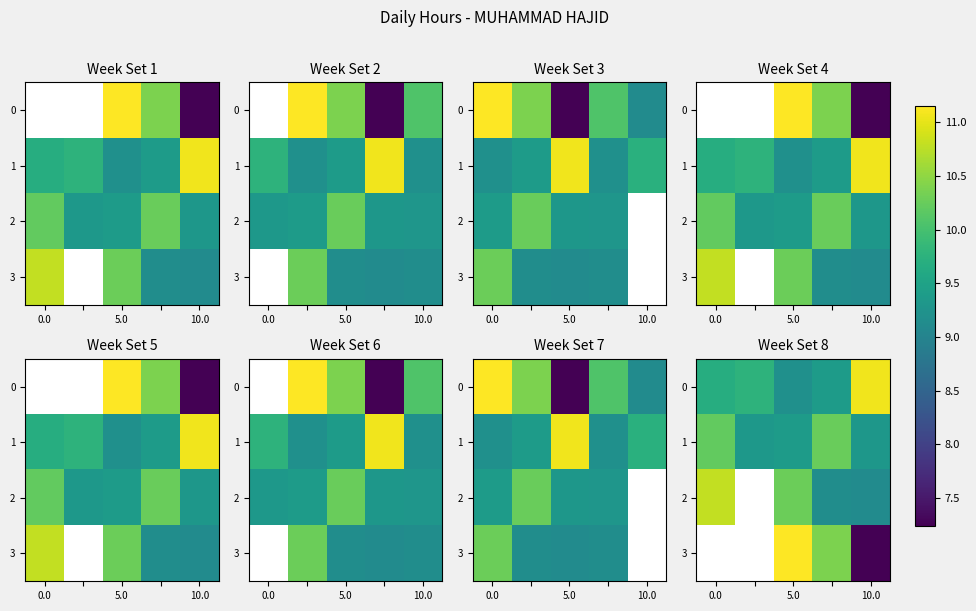

Rank the series by their maximum value, from highest to lowest.

3, 0, 2, 1